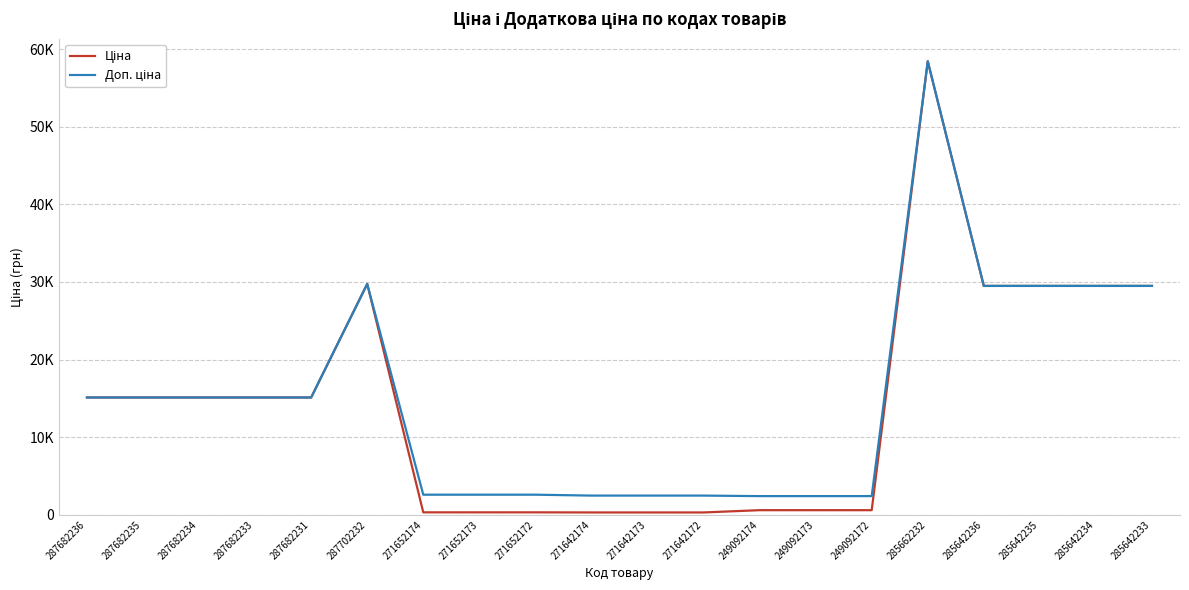

What is the difference between the Ціна values at 271652174 and 271642174?

14.5